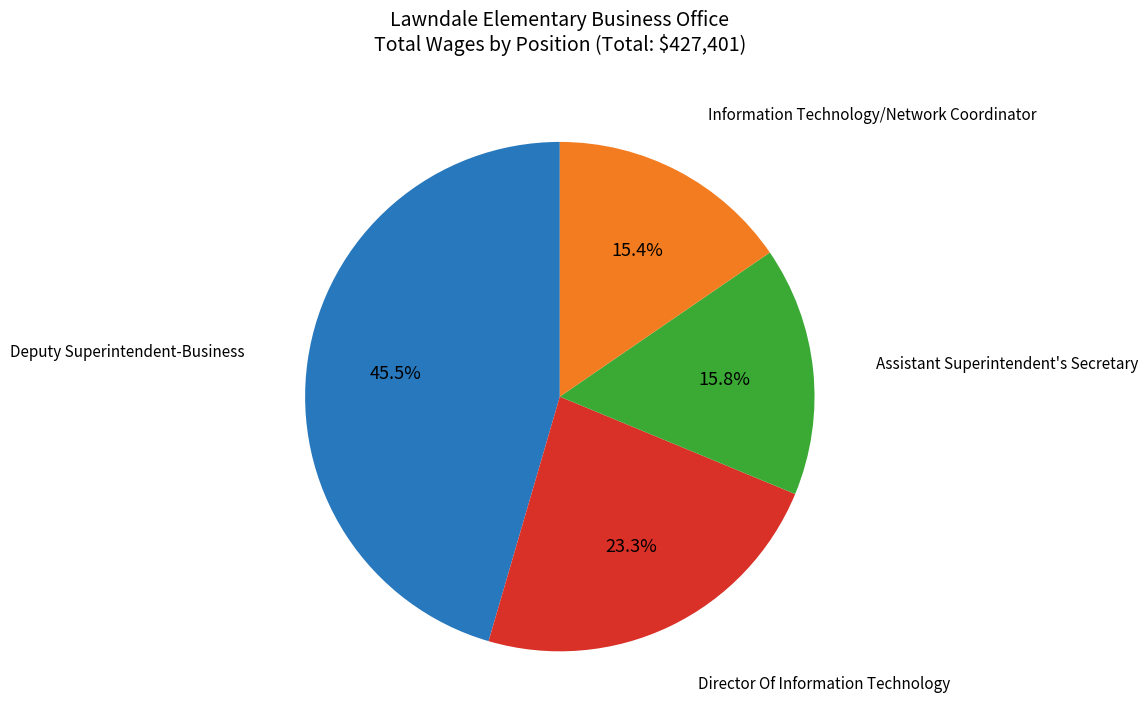

The Information Technology/Network Coordinator slice represents 15% of the pie. True or false?

True